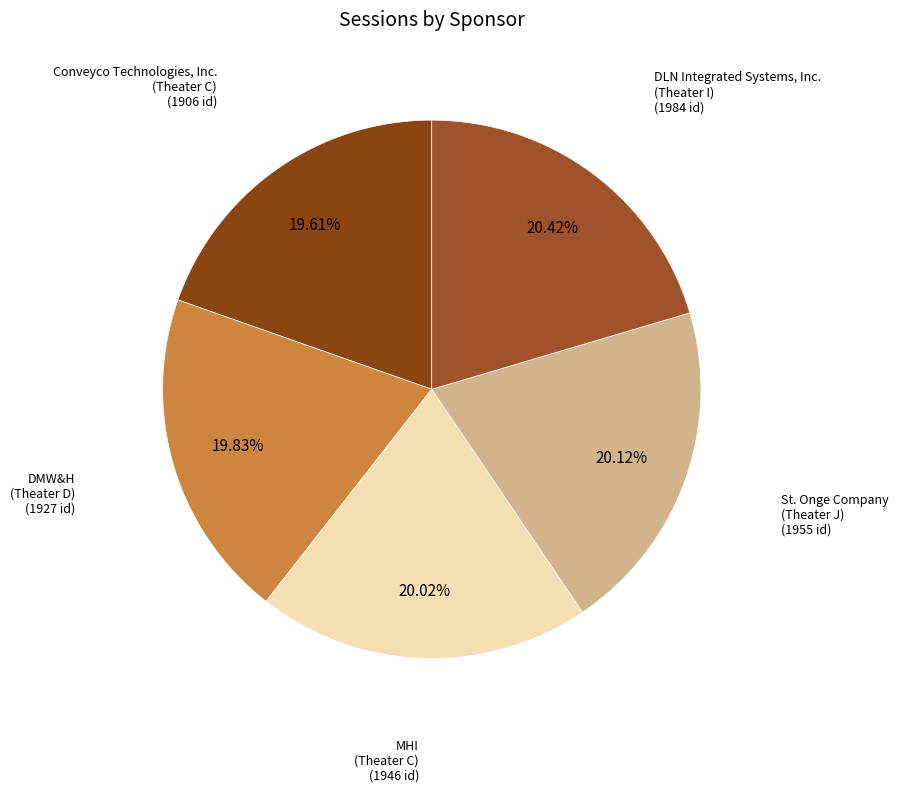

Rank the categories by value from highest to lowest.

DLN Integrated Systems, Inc. (Theater I), St. Onge Company (Theater J), MHI (Theater C), DMW&H (Theater D), Conveyco Technologies, Inc. (Theater C)